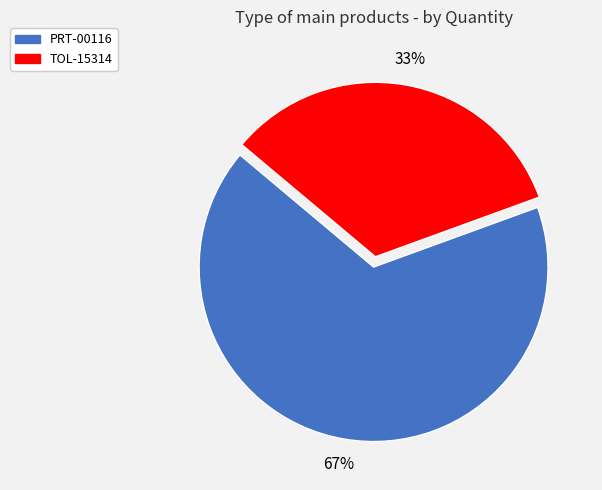

What is the largest slice in the pie chart?

PRT-00116